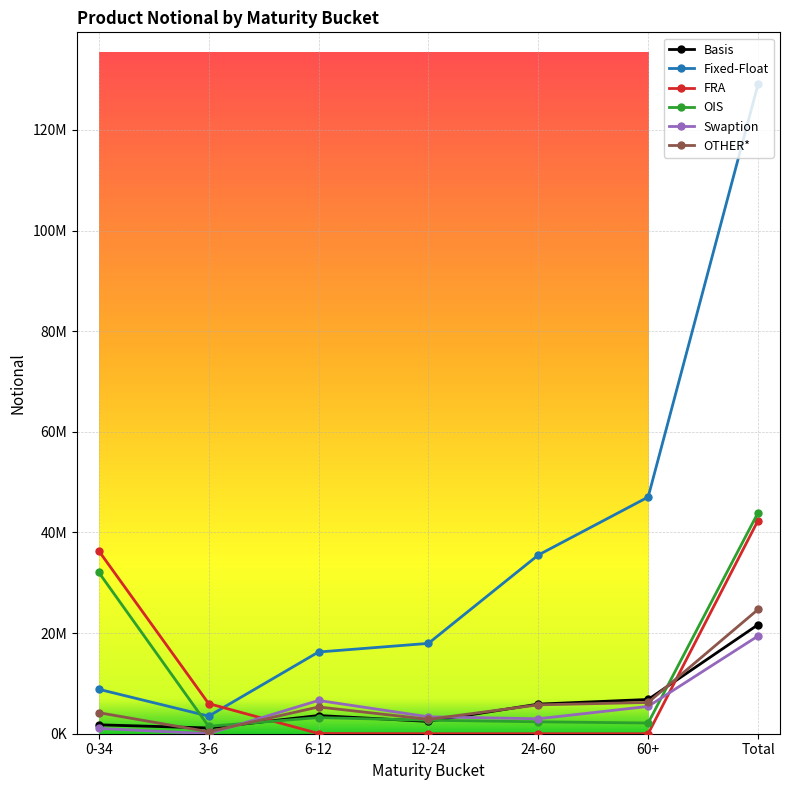

What is the difference between the maximum and minimum values in the OTHER* series?

24307103